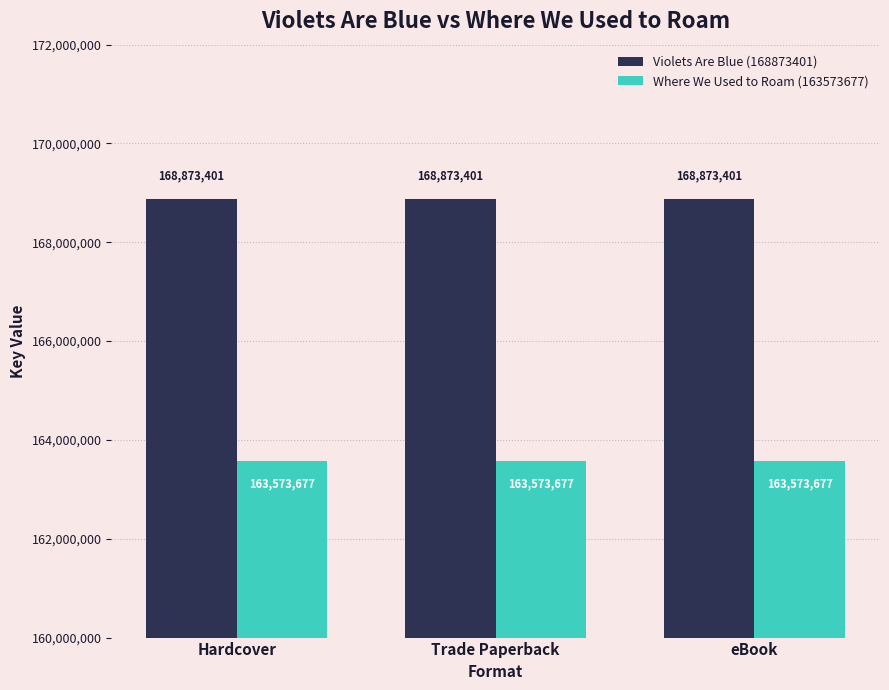

At Trade Paperback, list the series in order from smallest to largest.

Where We Used to Roam (163573677), Violets Are Blue (168873401)